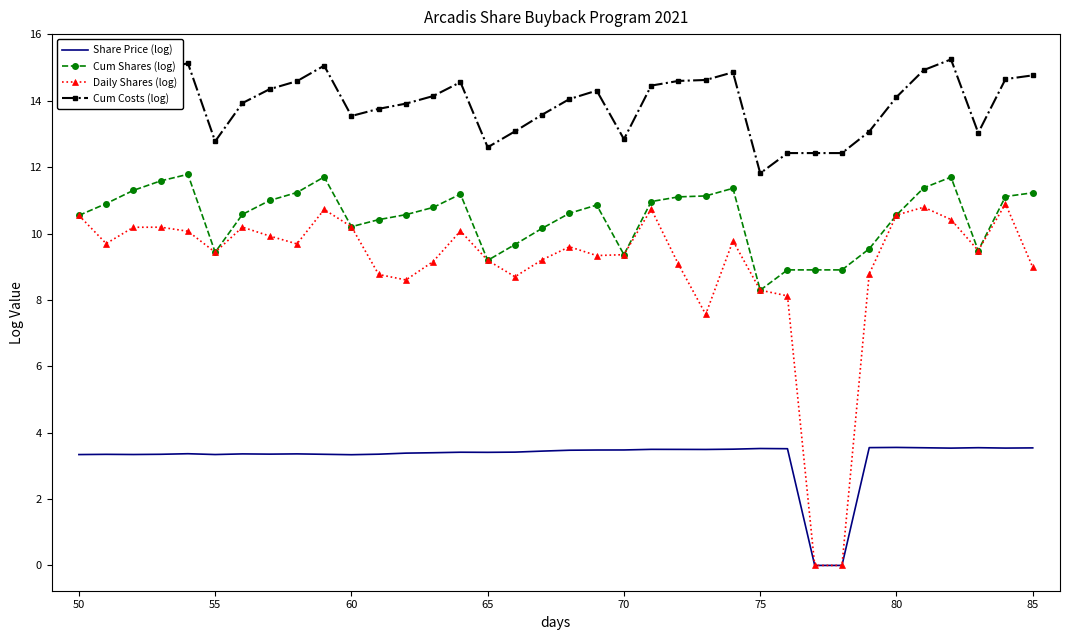

Which series has the largest total across all categories?

Cum Costs (log)